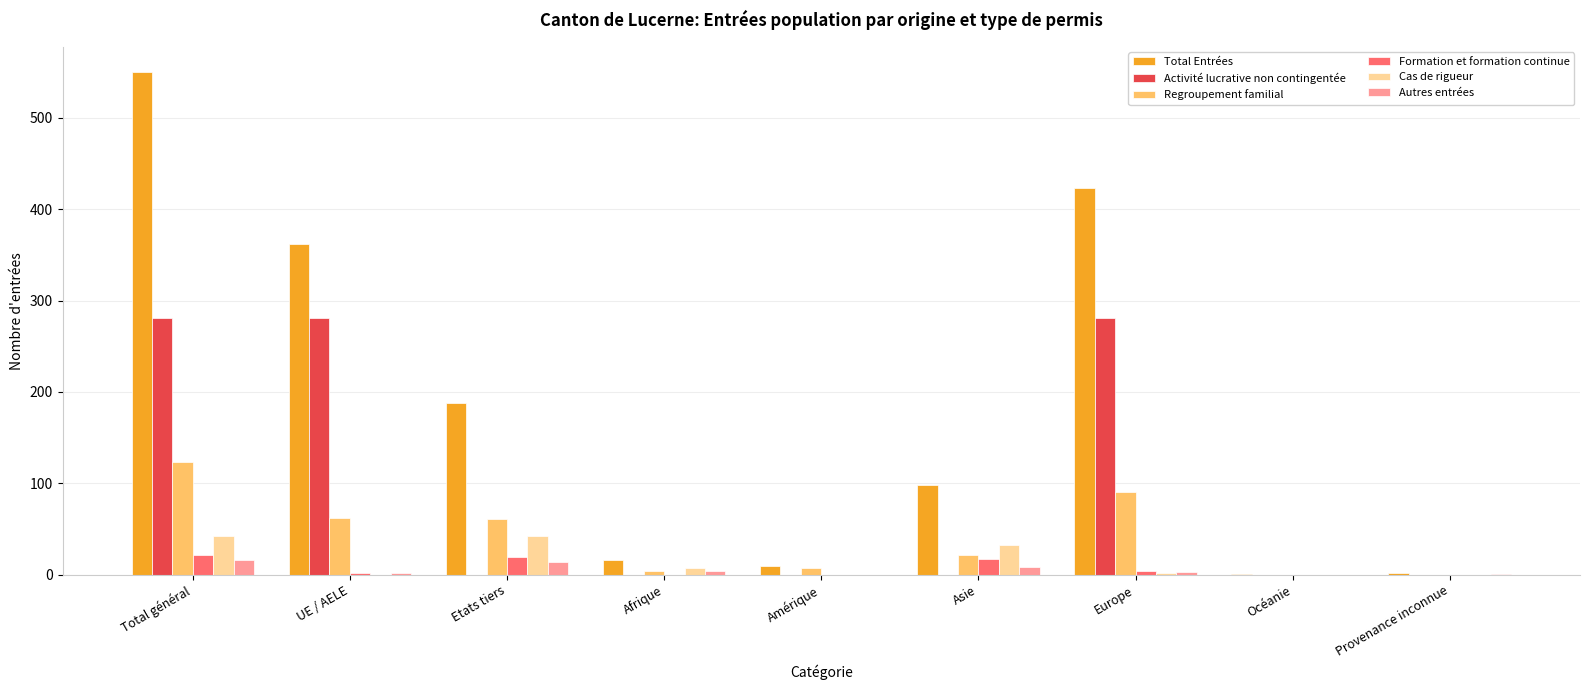

What is the total value across all series at Total général?

1033